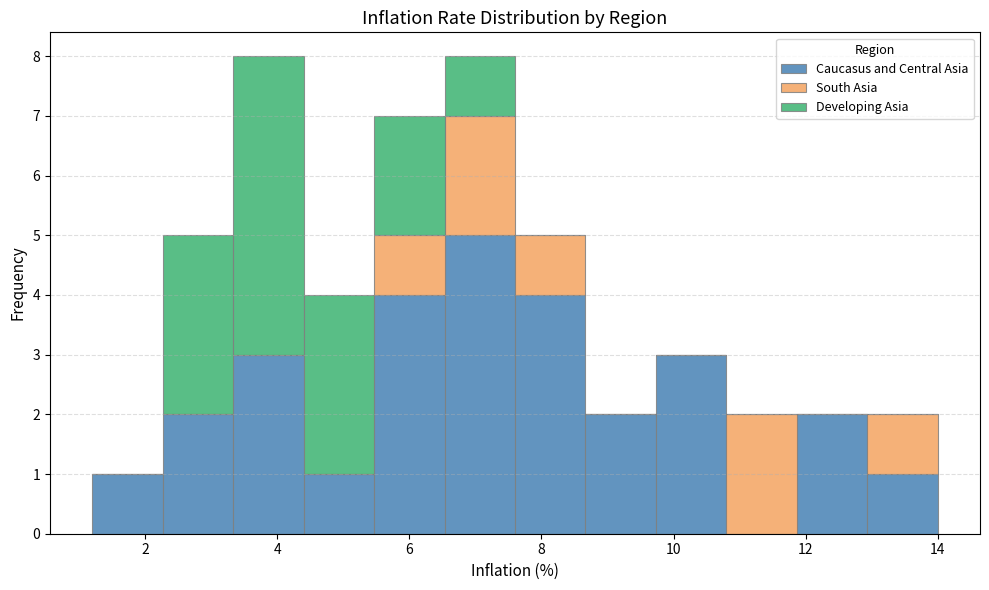

Reading left to right, list every stacked bar in this chart as the range it spans on the x-axis followed by its total height. Neither the bar edges nor the heights are printed on the chart, so give them approximately, as read against the axes.

1.2 to 2.2: 1
2.2 to 3.4: 5
3.4 to 4.4: 8
4.4 to 5.4: 4
5.4 to 6.6: 7
6.6 to 7.6: 8
7.6 to 8.6: 5
8.6 to 9.8: 2
9.8 to 10.8: 3
10.8 to 11.8: 2
11.8 to 13.0: 2
13.0 to 14.0: 2